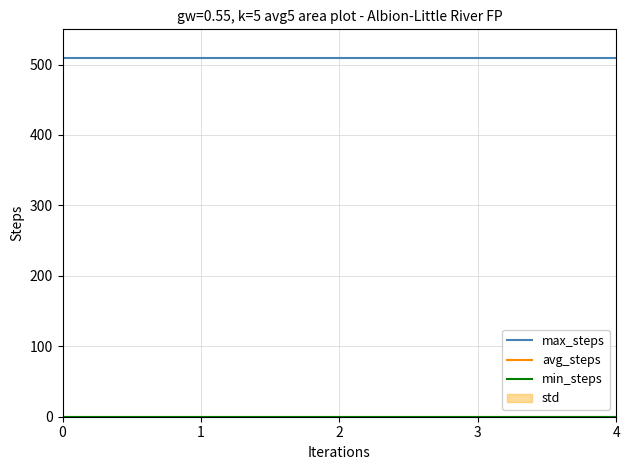

Which series has the largest total across all categories?

max_steps